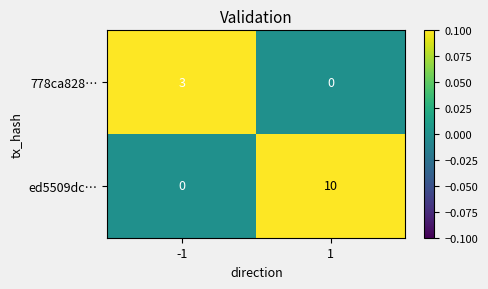

What is the total value across all series at 1?

10